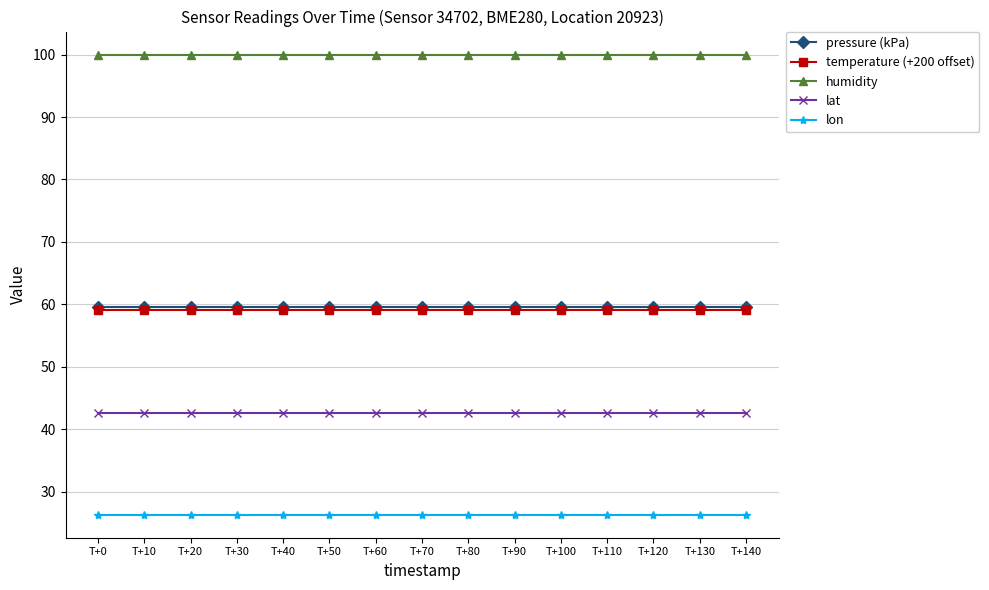

Does the chart have visible grid lines?

Yes